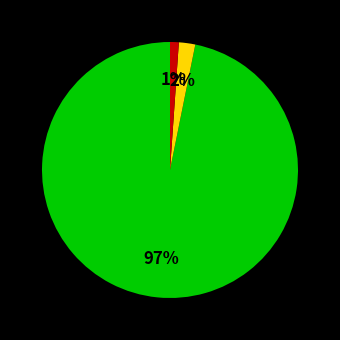

Is there any slice that represents more than half of the pie?

Yes